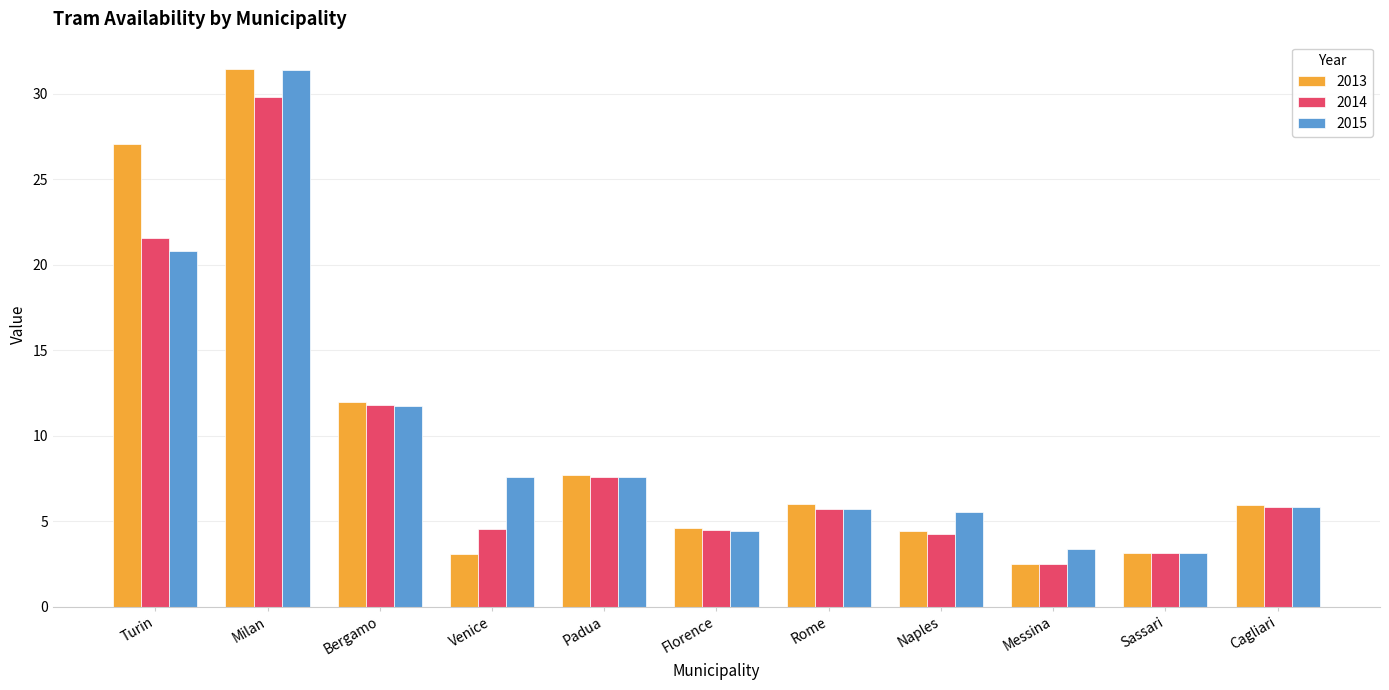

What is the difference between the 2013 values at Sassari and Naples?

1.3